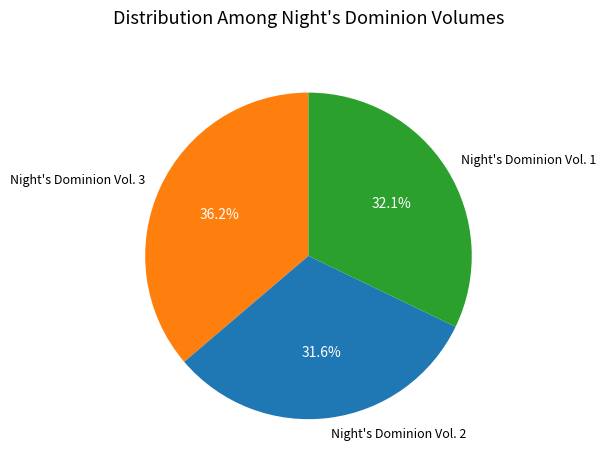

True or false: Night's Dominion Vol. 3 accounts for 36% of the total.

True